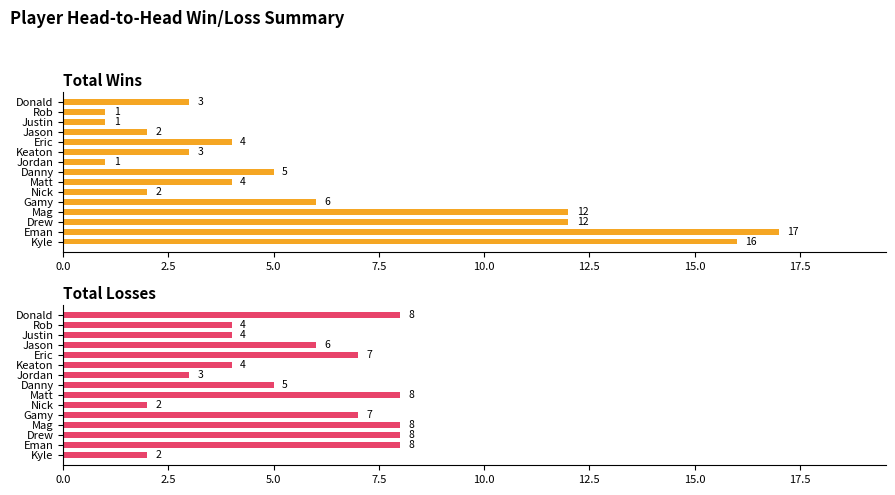

What is the difference between the maximum and minimum values in the Total Wins series?

16